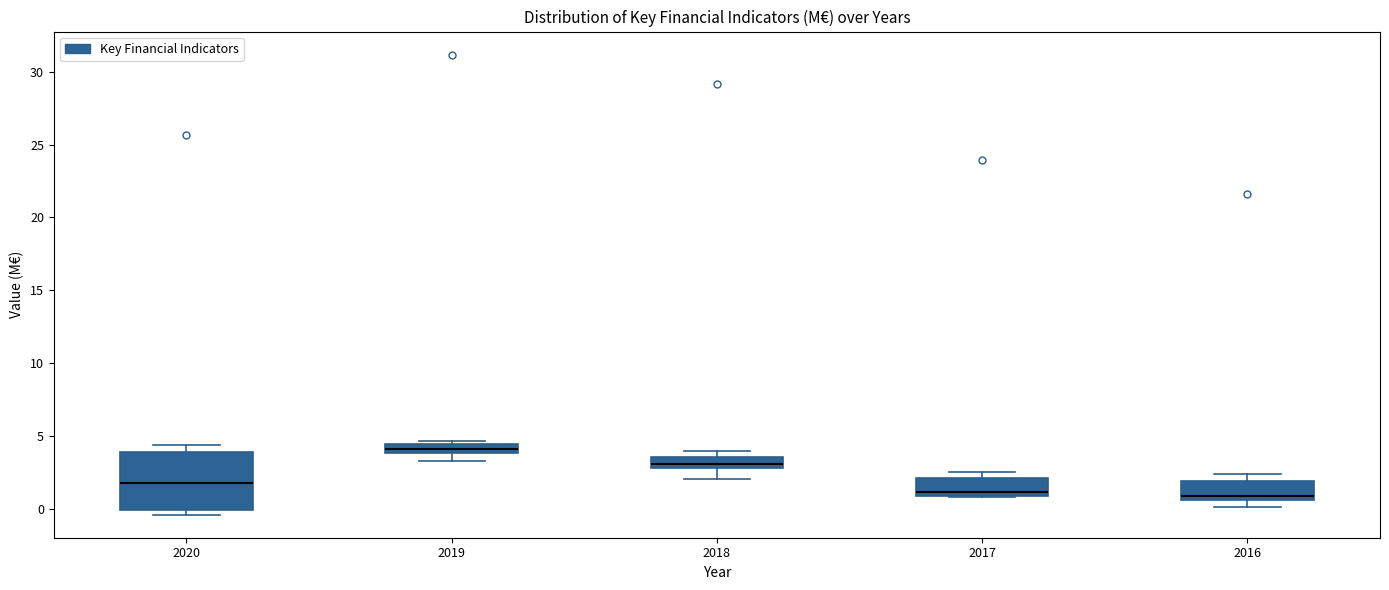

Where is the lower edge of the box at x = 2019 on the y-axis? The values are not printed on the chart, so give them approximately, as read against the axis.

4.0